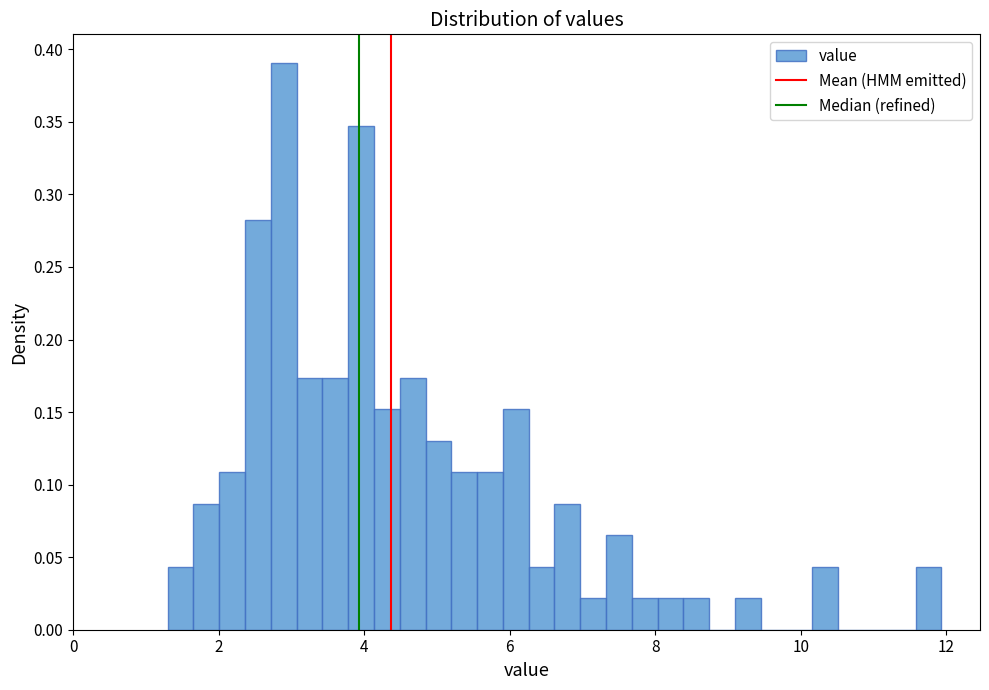

Read against the x-axis, roughly where is the centre of the tallest bar?

2.8